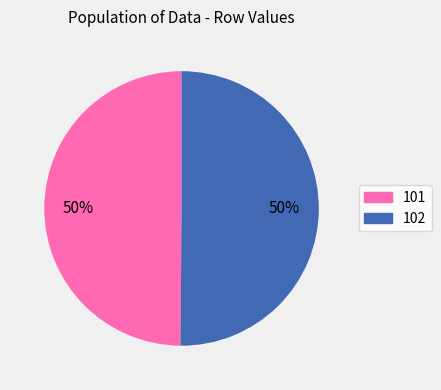

Count the number of slices in the pie.

2